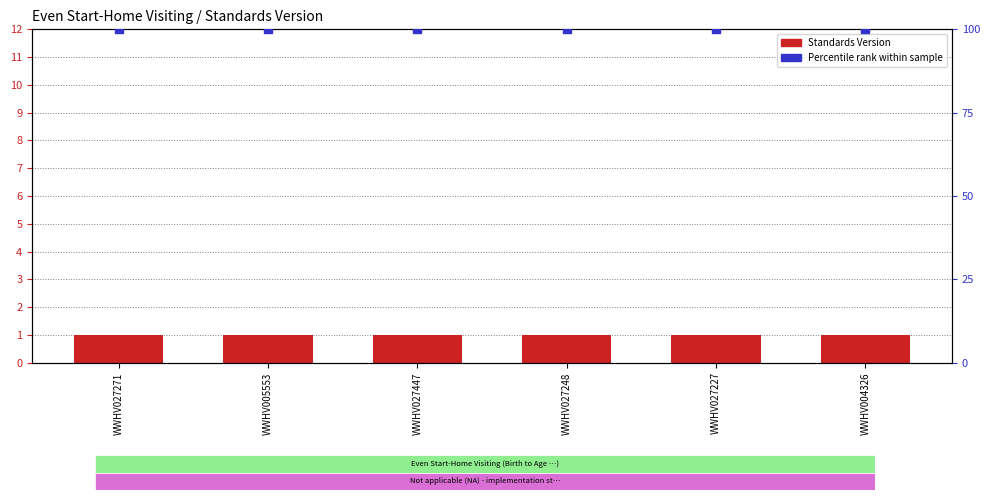

Which series reaches the minimum Y coordinate?

Standards Version